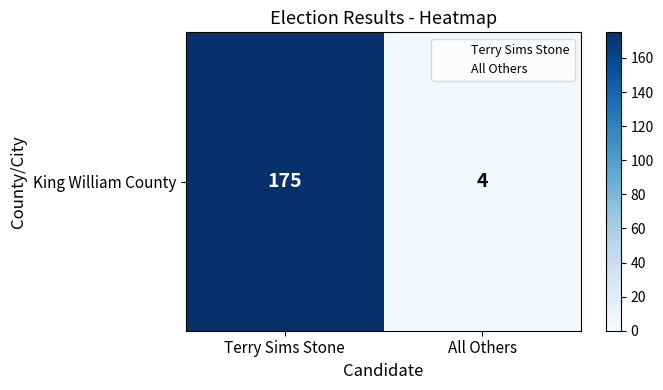

What value does the data have at Terry Sims Stone?

175